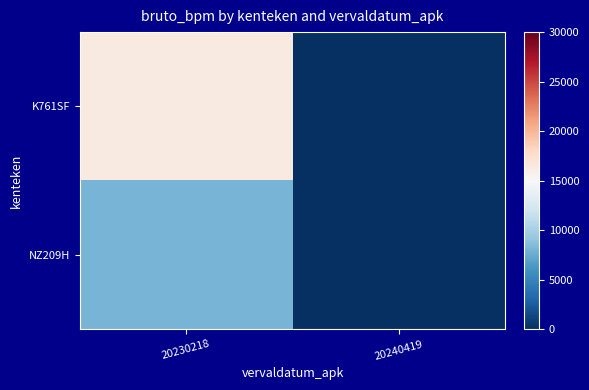

Which series changed the most between 20230218 and 20240419?

K761SF